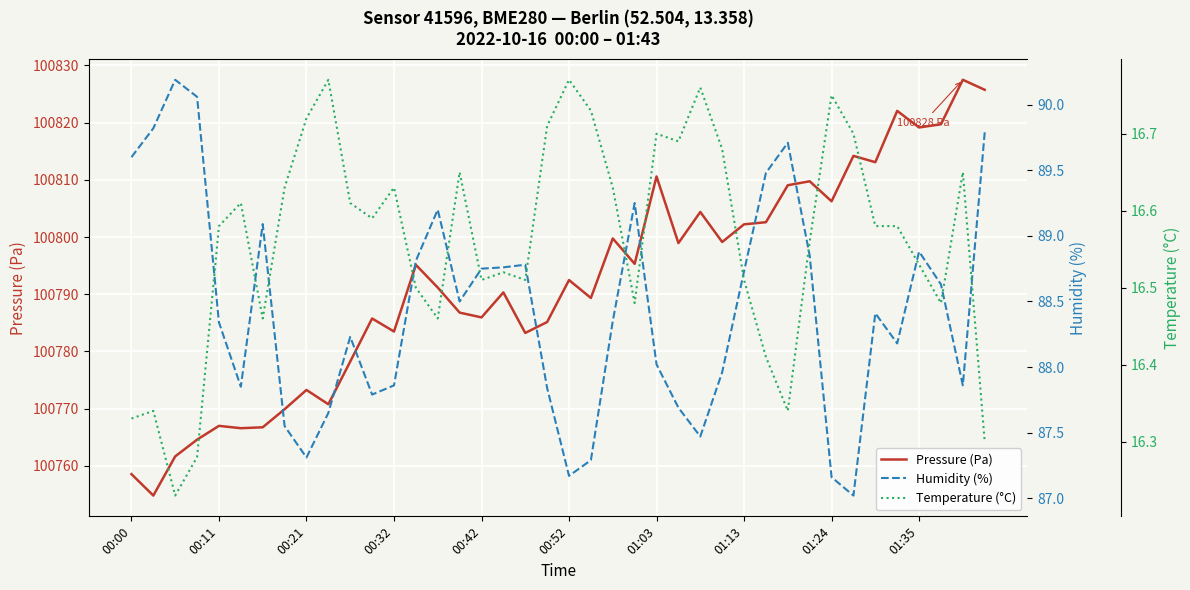

Is this an area chart (filled region under the line)?

No